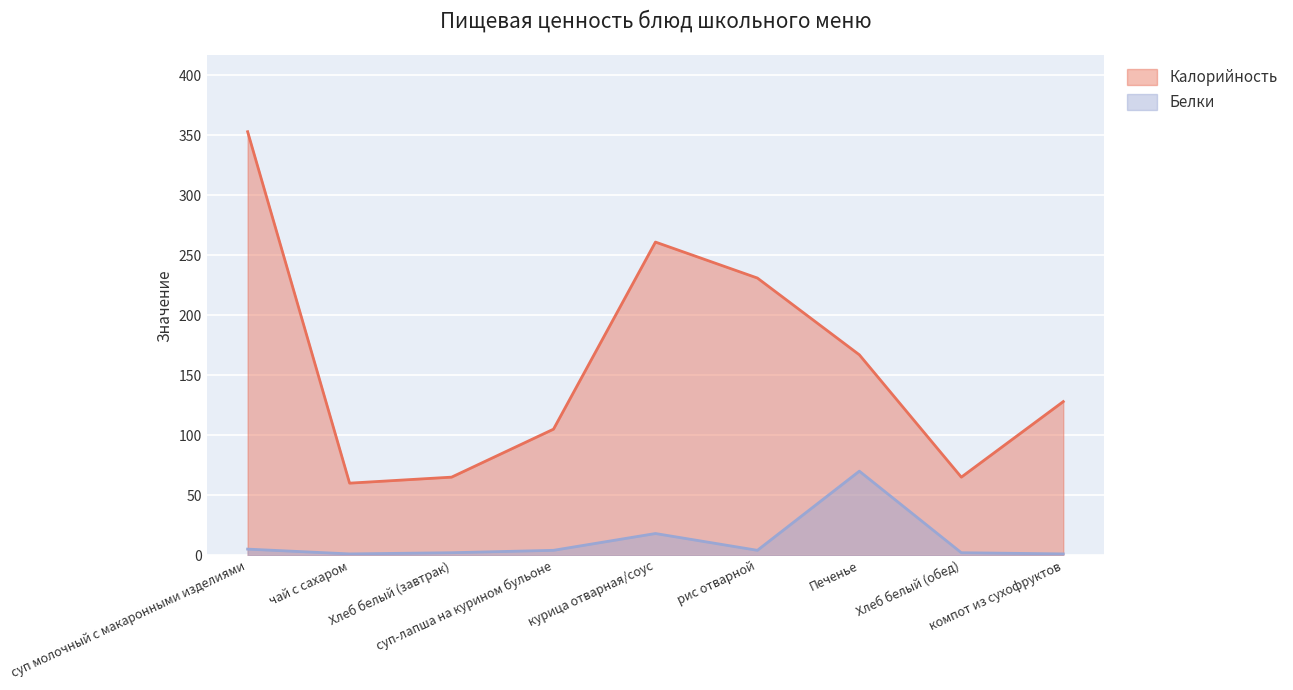

Reading right to left, transcribe all the data shown in this chart.

Калорийность: компот из сухофруктов=128	Хлеб белый (обед)=65	Печенье=167	рис отварной=231	курица отварная/соус=261	суп-лапша на курином бульоне=105	Хлеб белый (завтрак)=65	чай с сахаром=60	суп молочный с макаронными изделиями=353
Белки: компот из сухофруктов=1	Хлеб белый (обед)=2	Печенье=70	рис отварной=4	курица отварная/соус=18	суп-лапша на курином бульоне=4	Хлеб белый (завтрак)=2	чай с сахаром=1	суп молочный с макаронными изделиями=5